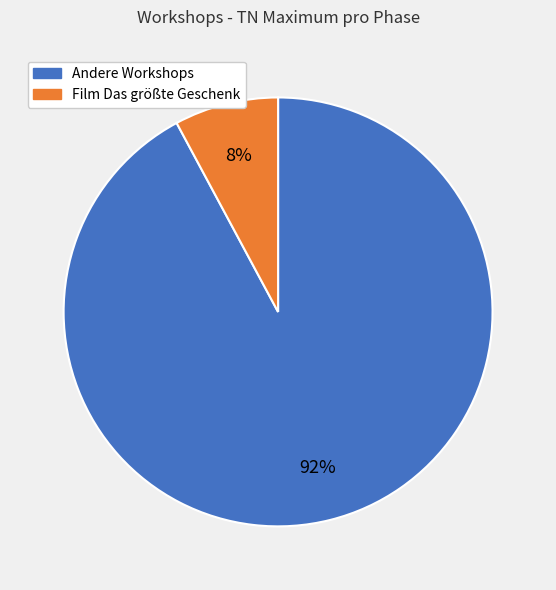

Is there any slice that represents more than half of the pie?

Yes